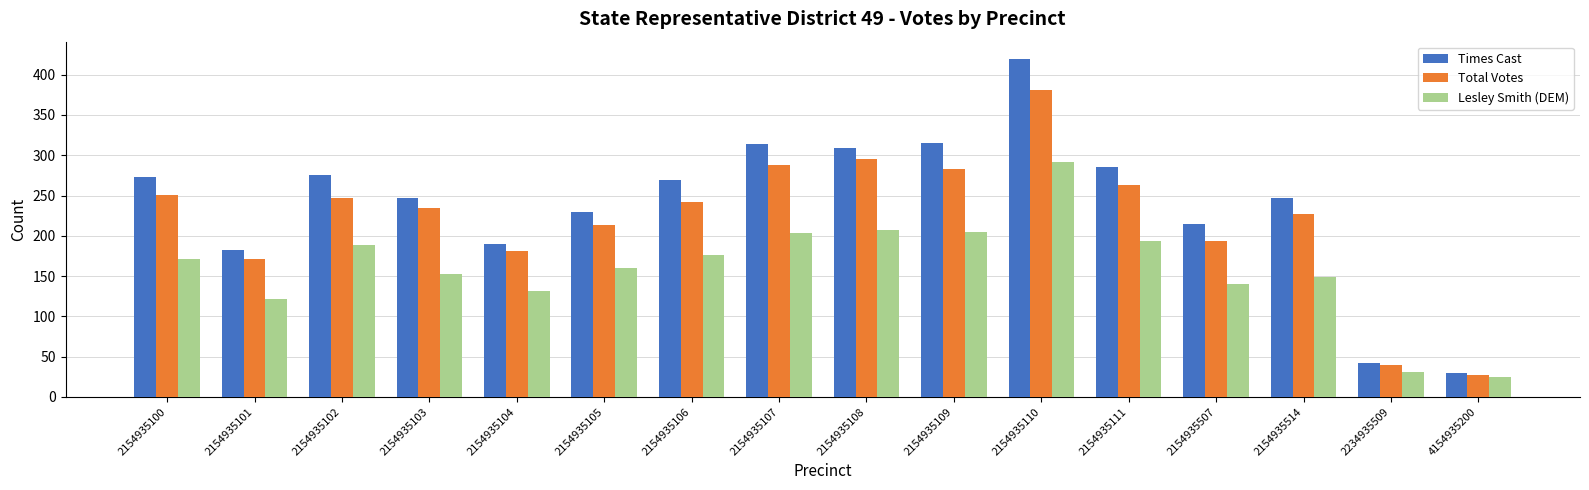

Which series changed the most between 2154935507 and 2234935509?

Times Cast